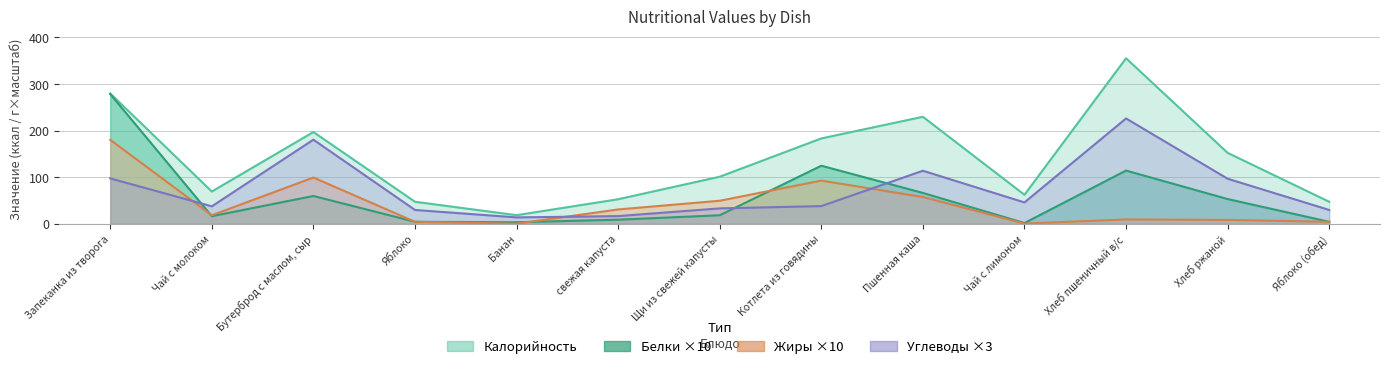

Reading left to right, list all the values displayed in this chart.

Калорийность: Запеканка из творога=279.6	Чай с молоком=69.0	Бутерброд с маслом, сыр=196.8	Яблоко=47.0	Банан=18.2	свежая капуста=52.4	Щи из свежей капусты=100.8	Котлета из говядины=183.0	Пшенная каша=229.5	Чай с лимоном=62.0	Хлеб пшеничный в/с=355.2	Хлеб ржаной=152.0	Яблоко (обед)=47.0
Белки: Запеканка из творога=278.4	Чай с молоком=16.0	Бутерброд с маслом, сыр=59.4	Яблоко=4.0	Банан=3.0	свежая капуста=8.5	Щи из свежей капусты=18.0	Котлета из говядины=124.4	Пшенная каша=66.0	Чай с лимоном=1.3	Хлеб пшеничный в/с=114.0	Хлеб ржаной=52.8	Яблоко (обед)=4.0
Жиры: Запеканка из творога=180.0	Чай с молоком=18.0	Бутерброд с маслом, сыр=99.1	Яблоко=4.0	Банан=0.0	свежая капуста=30.5	Щи из свежей капусты=49.2	Котлета из говядины=92.4	Пшенная каша=57.2	Чай с лимоном=0.2	Хлеб пшеничный в/с=9.0	Хлеб ржаной=8.0	Яблоко (обед)=4.0
Углеводы: Запеканка из творога=97.2	Чай с молоком=37.2	Бутерброд с маслом, сыр=180.3	Яблоко=29.4	Банан=13.4	свежая капуста=16.2	Щи из свежей капусты=32.8	Котлета из говядины=37.7	Пшенная каша=113.6	Чай с лимоном=45.6	Хлеб пшеничный в/с=225.9	Хлеб ржаной=96.5	Яблоко (обед)=29.4